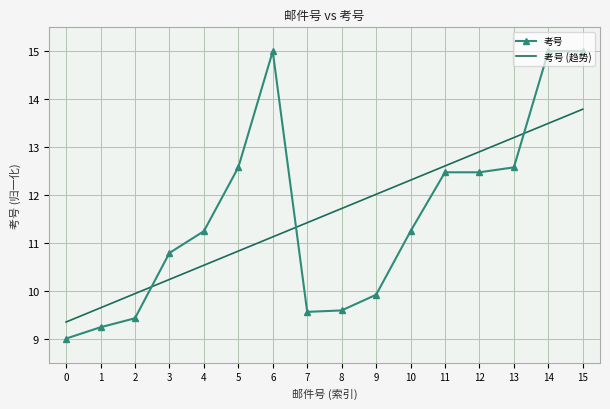

At which category is the sum across all series the highest?

15